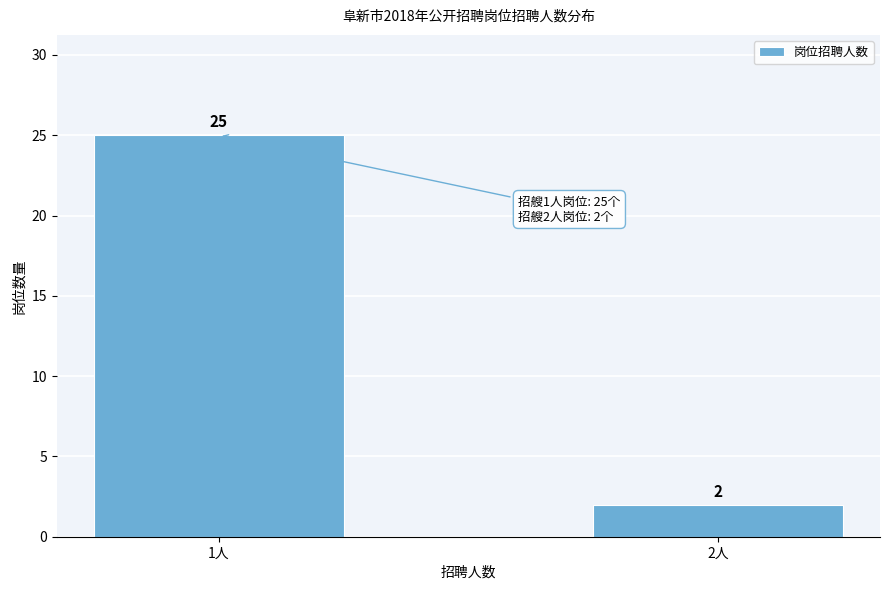

Reading left to right, extract all data points from this chart.

1人=25	2人=2